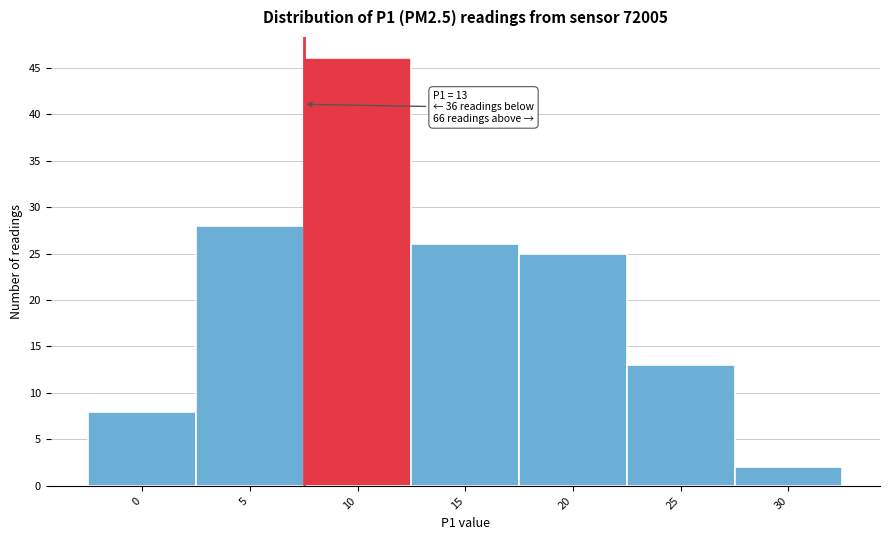

Reading left to right, list all the values displayed in this chart.

0=8	5=28	10=46	15=26	20=25	25=13	30=2